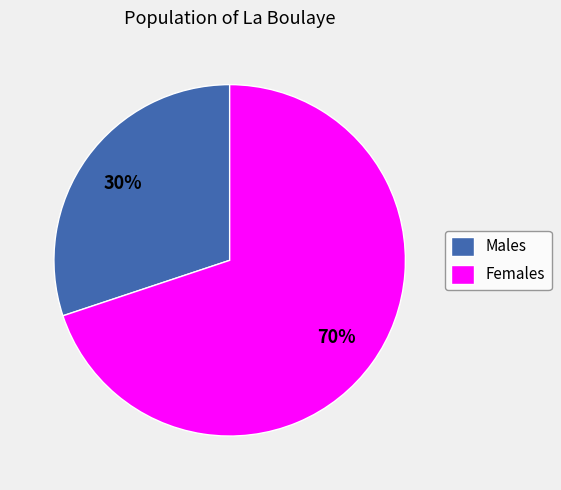

Is it true that Males is 45% of the pie?

False